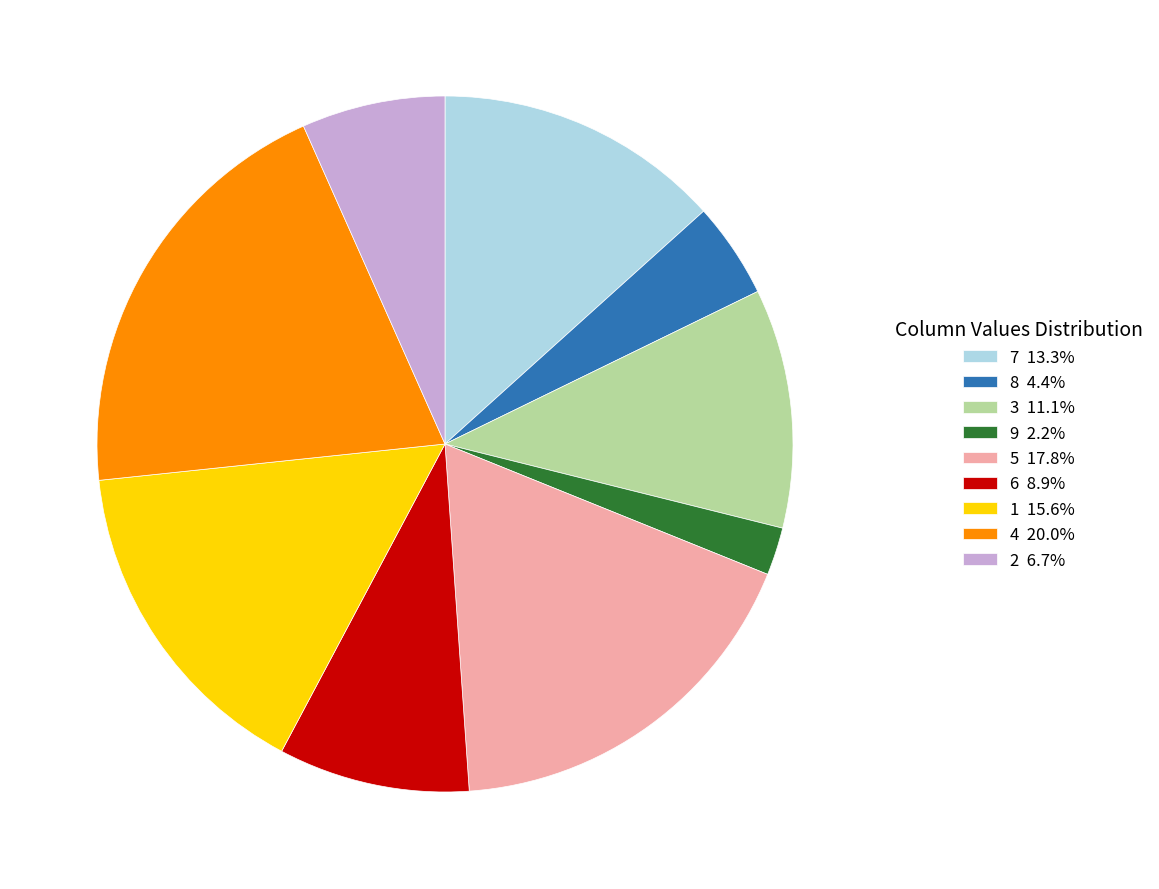

How many segments does this pie chart have?

9